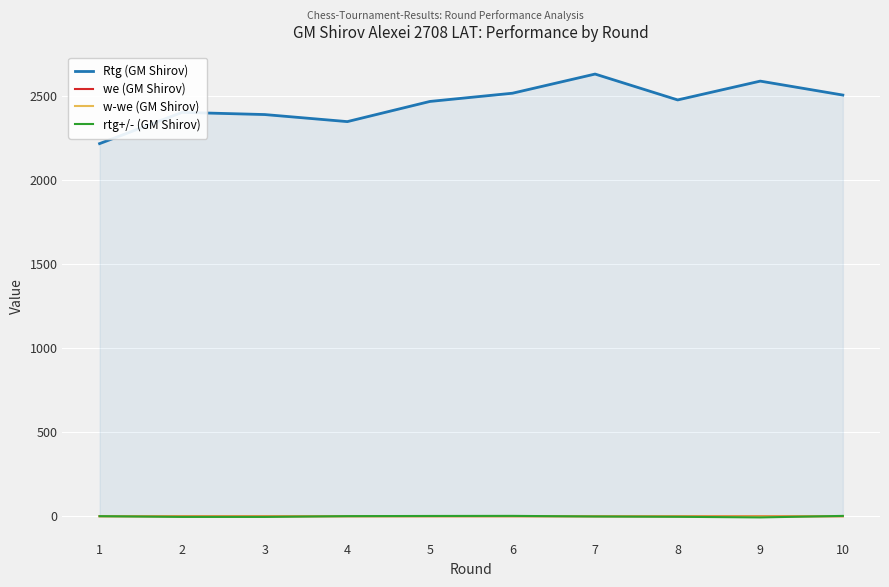

True or false: Rtg (GM Shirov) and we (GM Shirov) cross at least once.

False